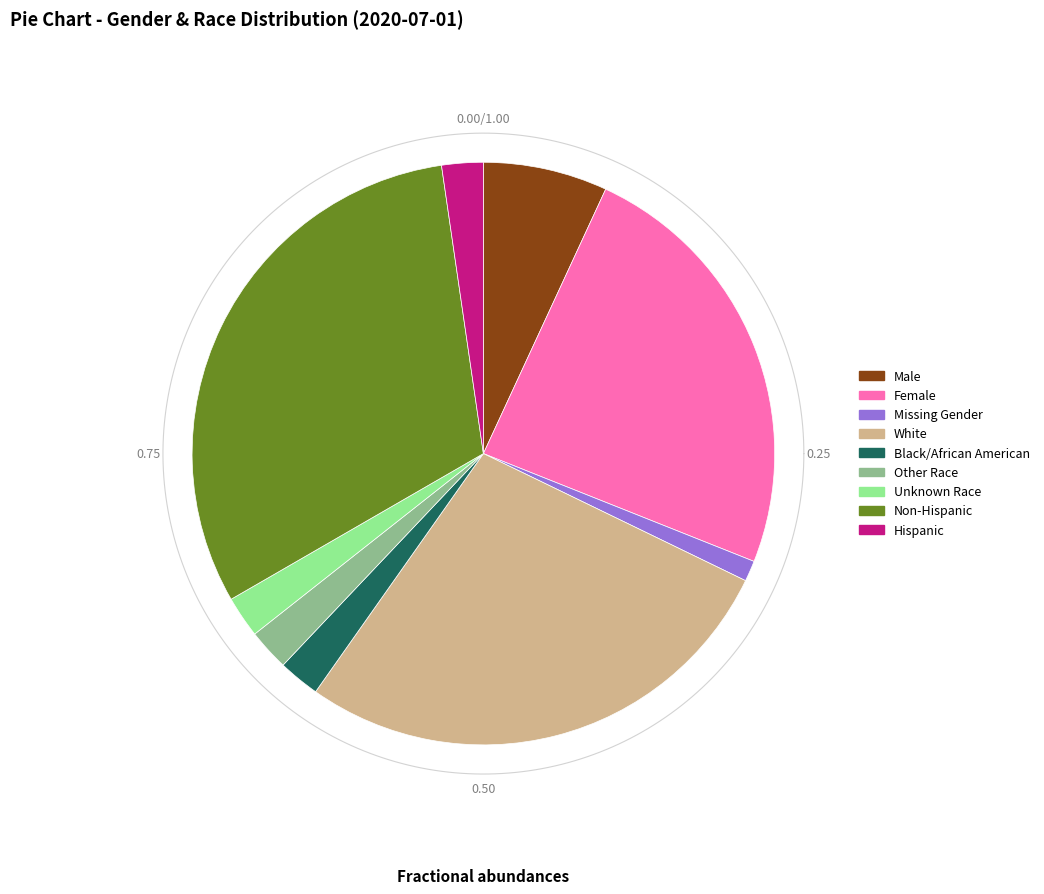

What is the change in value from Male to Other Race?

-4